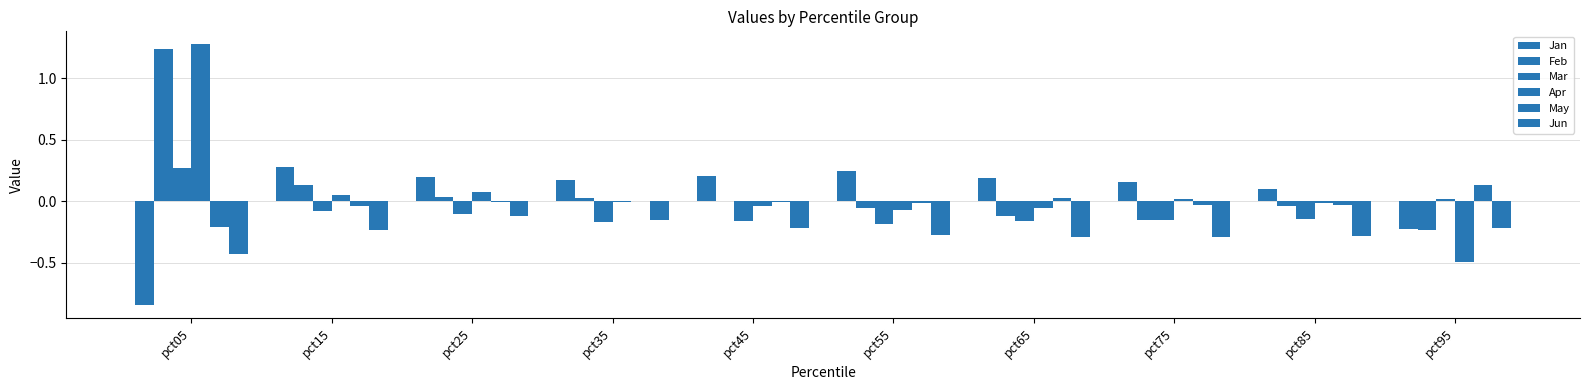

How many series are shown in this chart?

6